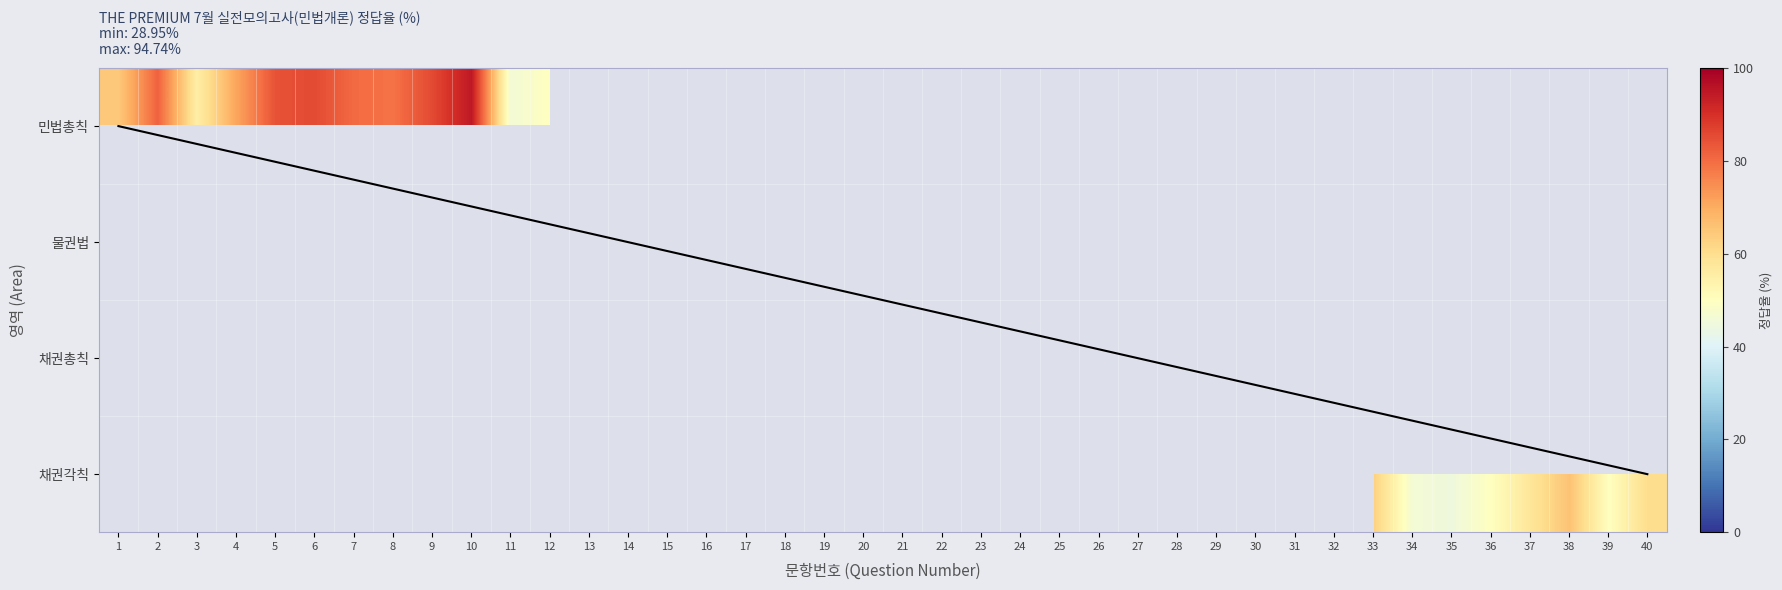

What is the maximum value shown in the chart?

94.7